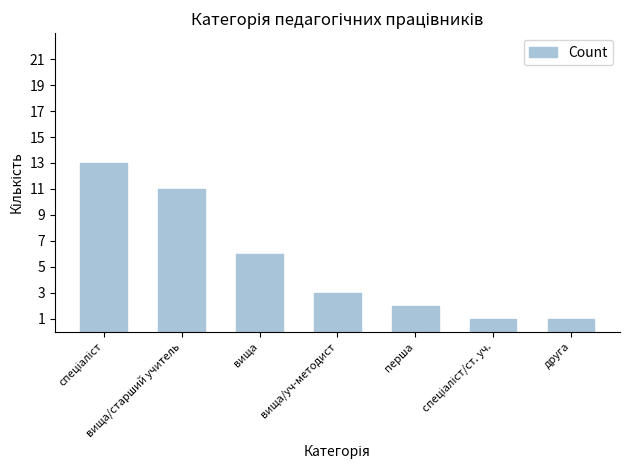

What is the maximum value shown in the chart?

13